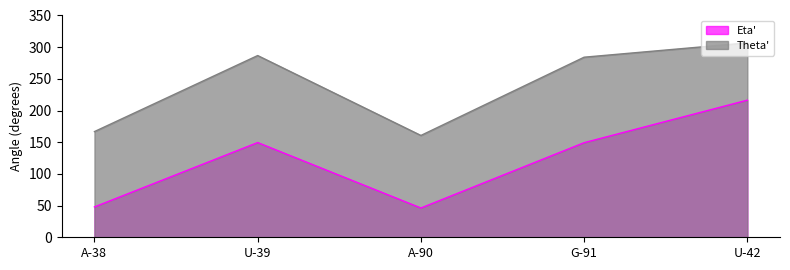

True or false: Eta' has a value of 149.5 at U-39.

True